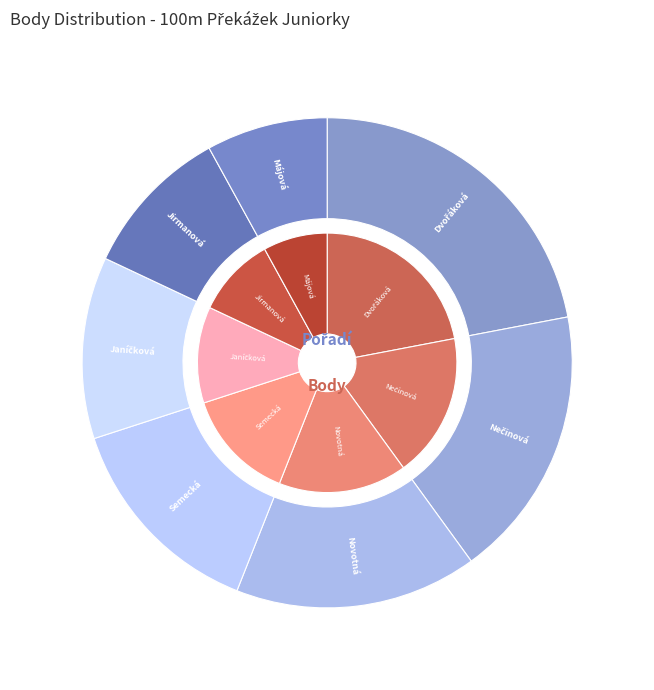

Count the number of slices in the pie.

7